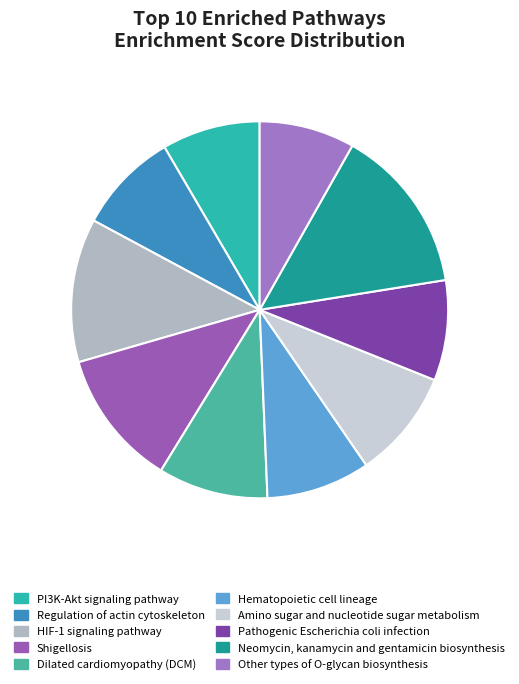

How many segments does this pie chart have?

10